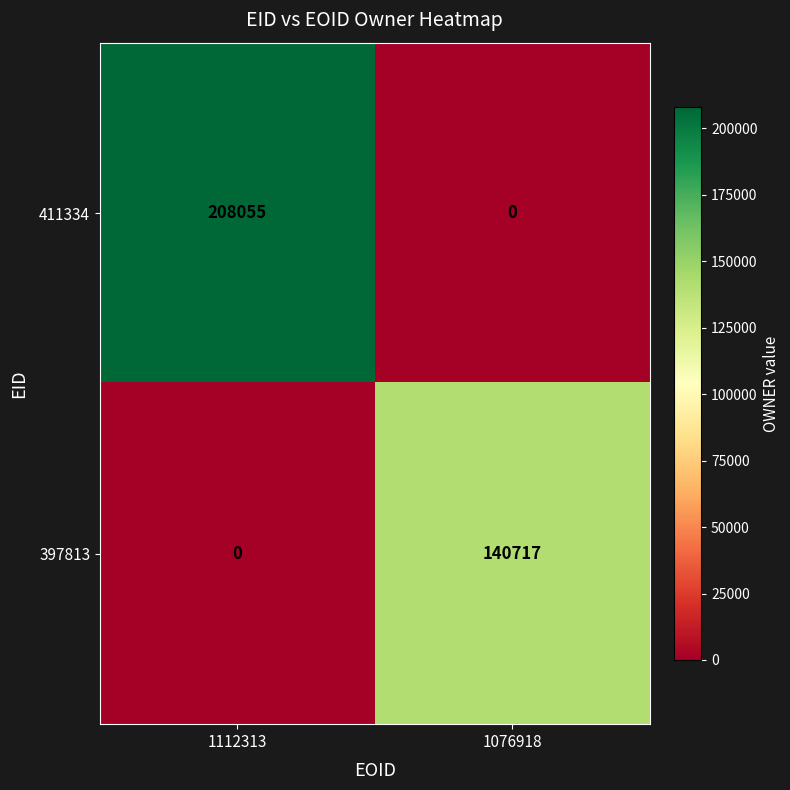

Rank the series by their maximum value, from lowest to highest.

397813, 411334